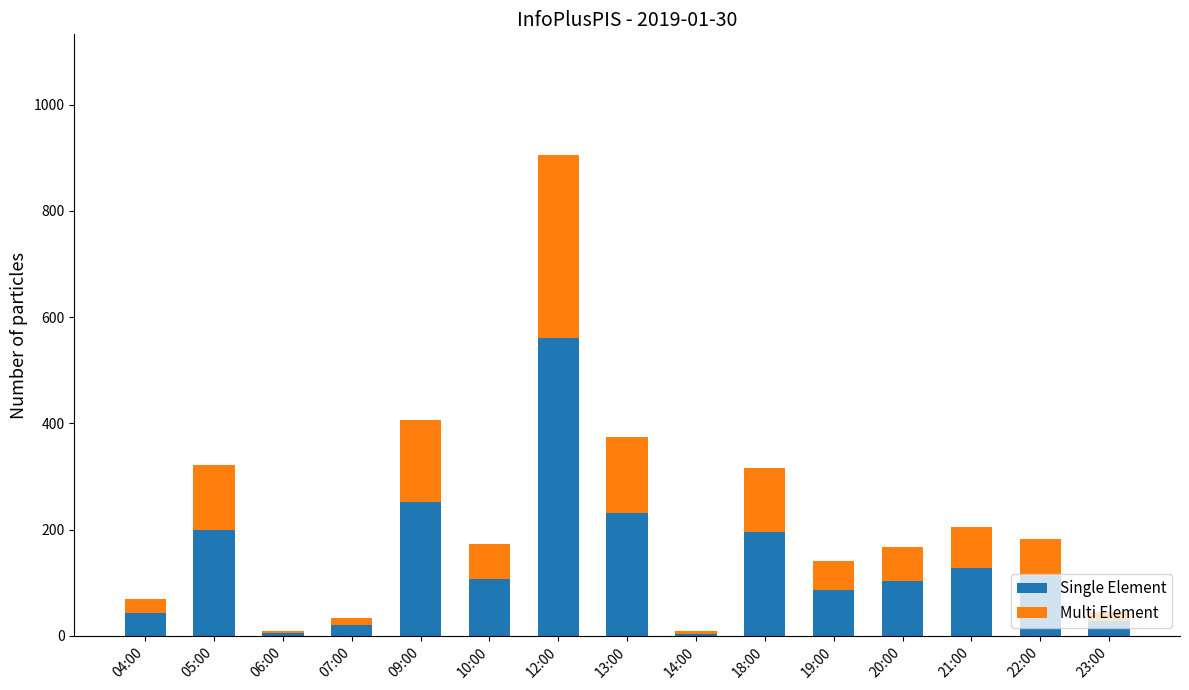

At which category is the sum across all series the highest?

12:00